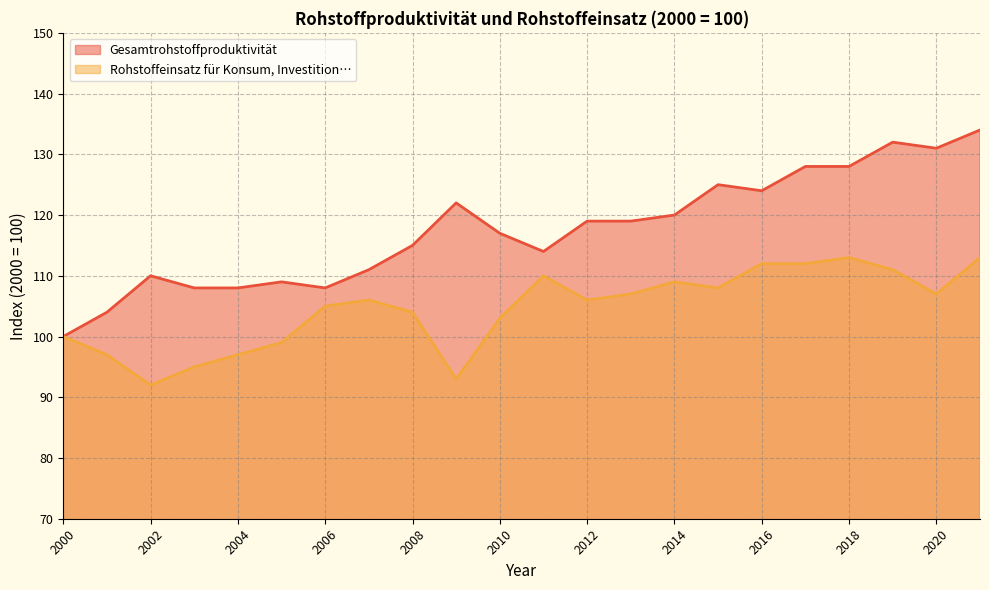

What are all the series names shown in the legend?

Gesamtrohstoffproduktivität, Rohstoffeinsatz für Konsum, Investition…